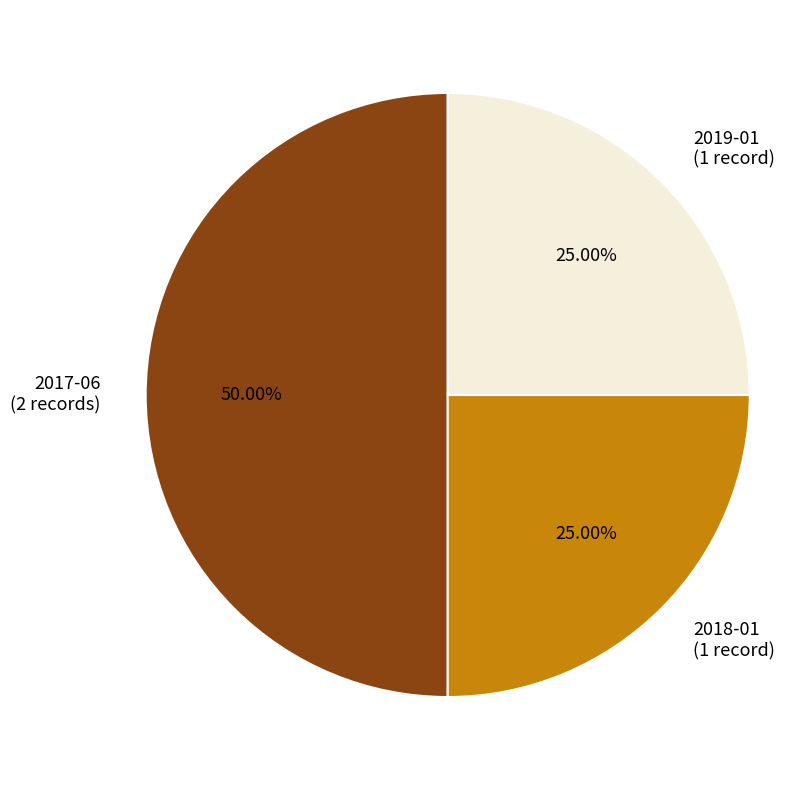

Does 2019-01 represent more than half of the total?

No